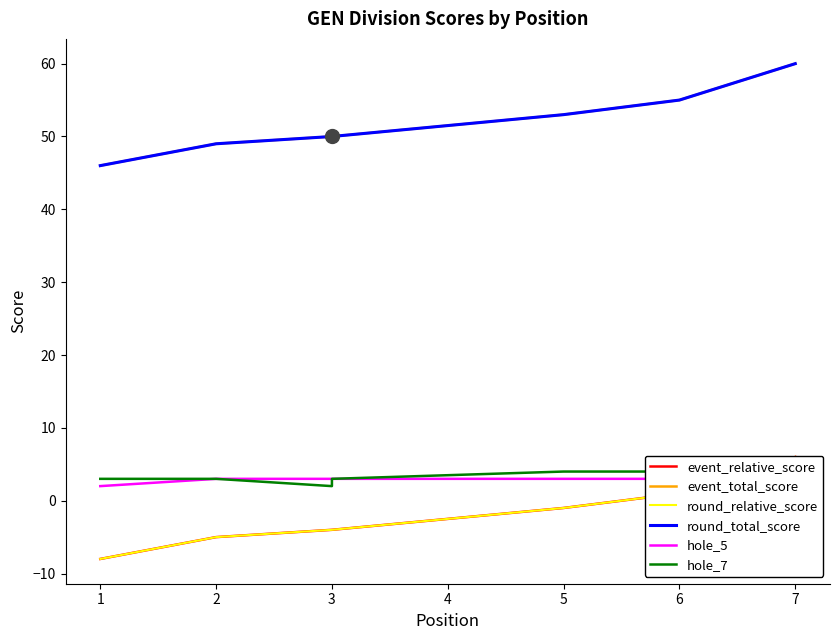

What is the difference between the second highest and second lowest values in the event_total_score series?

6